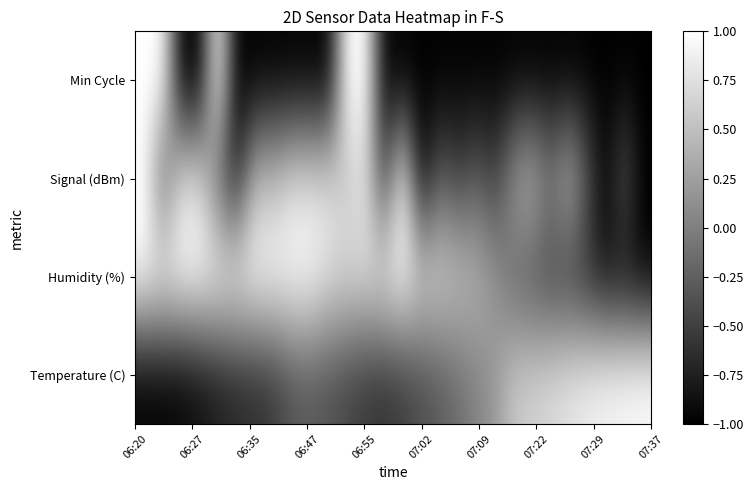

List the series in order of their peak value, lowest first.

Temperature (C), Humidity (%), Signal (dBm), Min Cycle